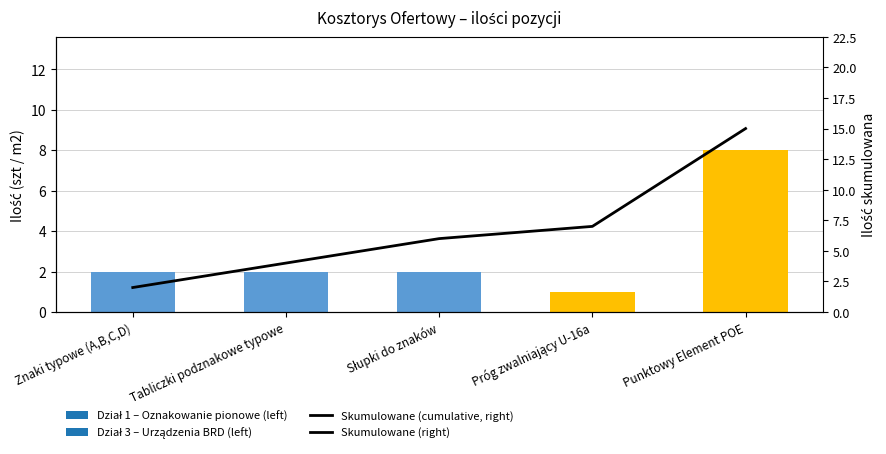

How many values exceed 6?

2